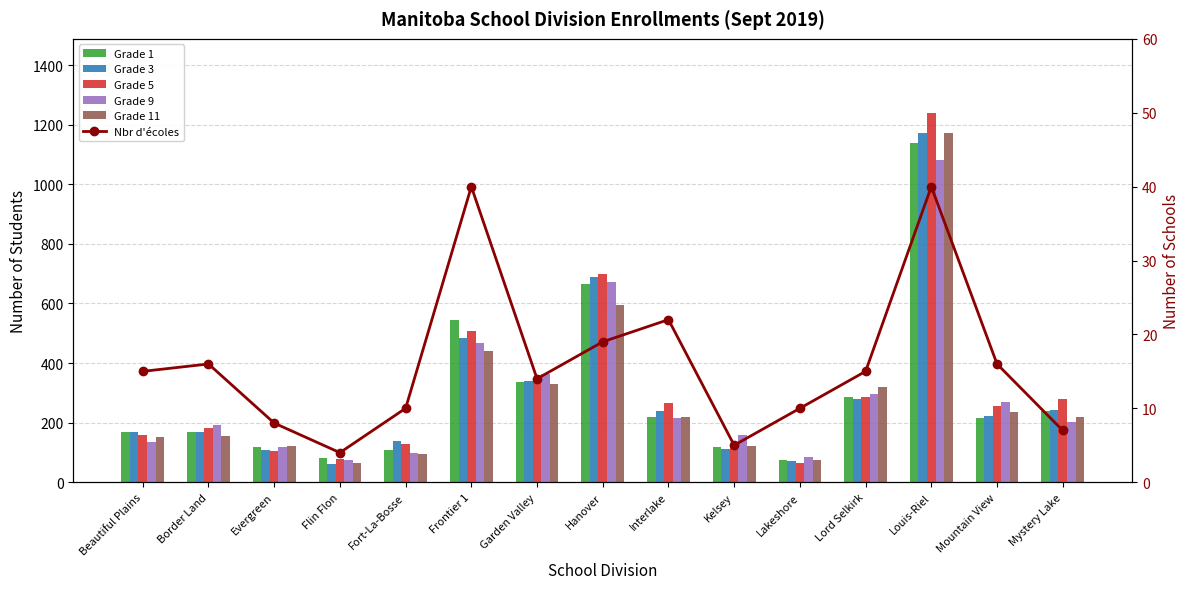

What is the average value of the Grade 1 series?

299